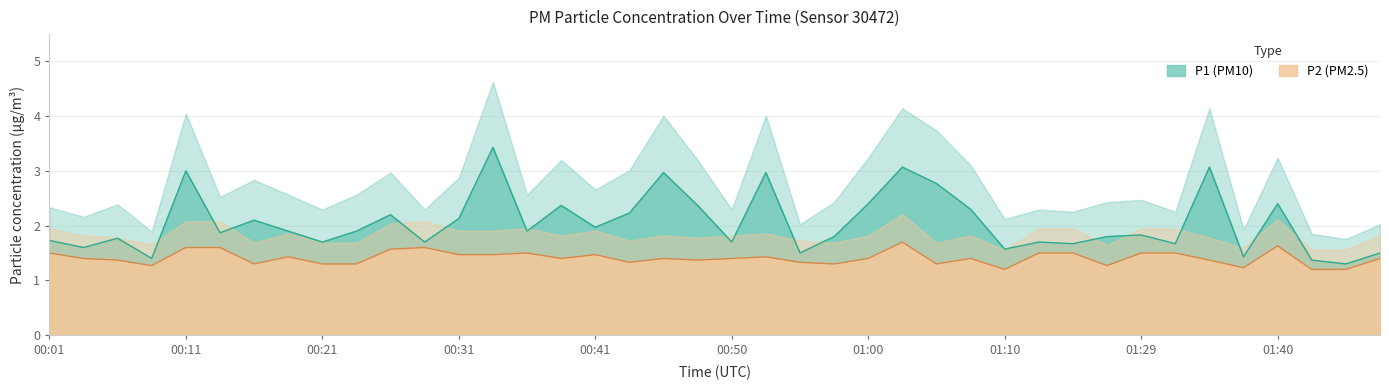

True or false: P2 and P1 intersect in this chart.

False